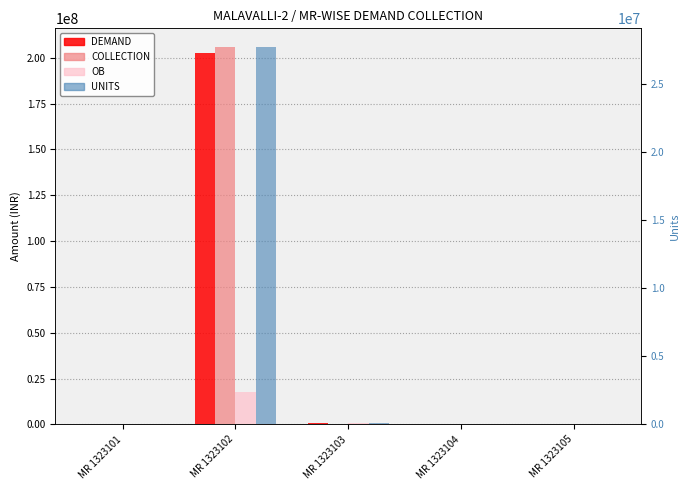

What is the sum of the OB values at MR 1323104 and MR 1323103?

1162108.5